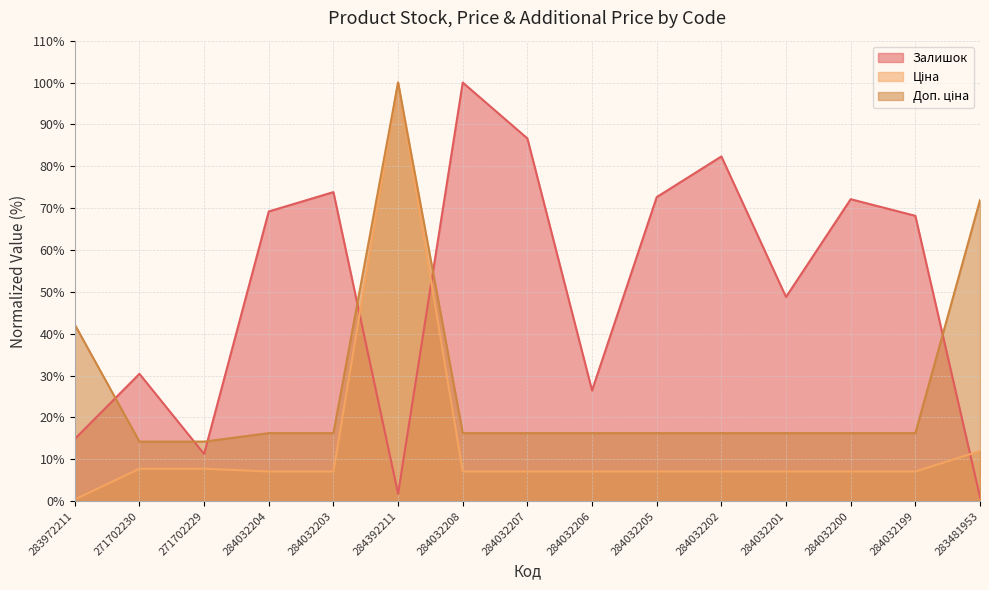

Rank the series by their maximum value, from lowest to highest.

Залишок, Ціна, Доп. ціна